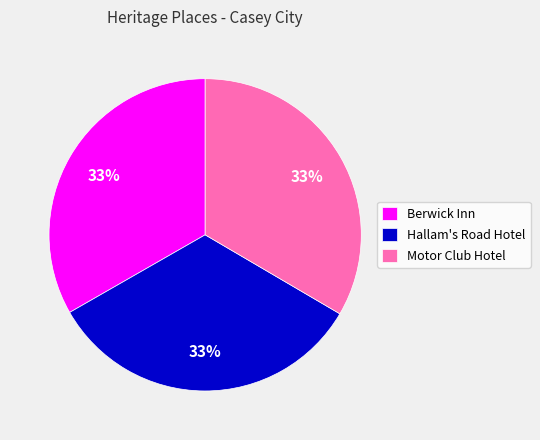

How many slices are in this pie chart?

3